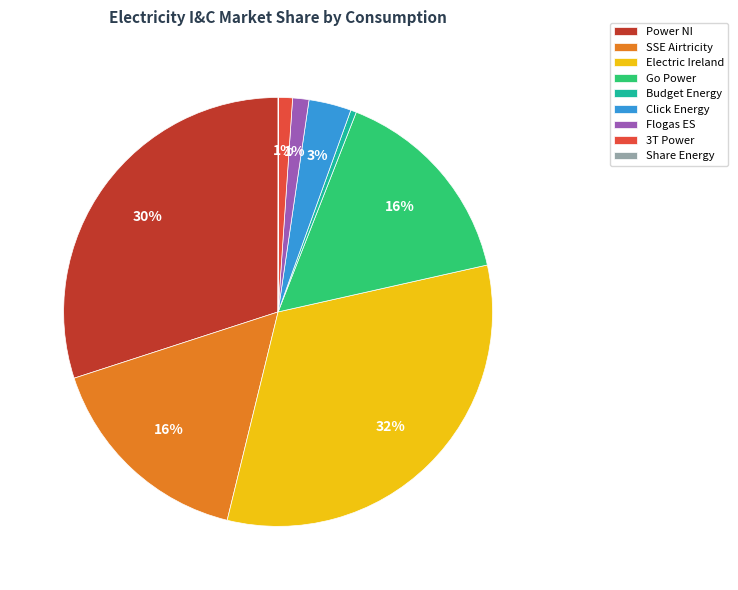

To the nearest percent, what is the average slice percentage?

11%